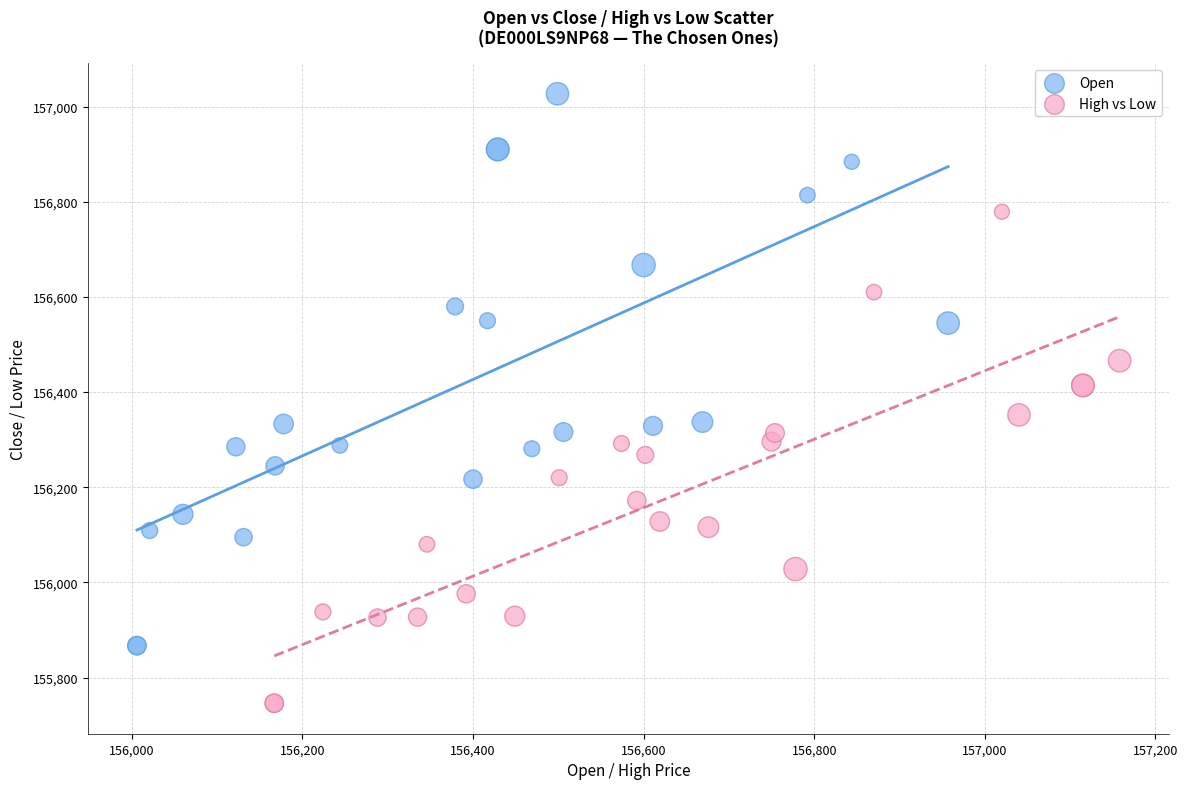

Which series reaches the maximum Y coordinate?

Open